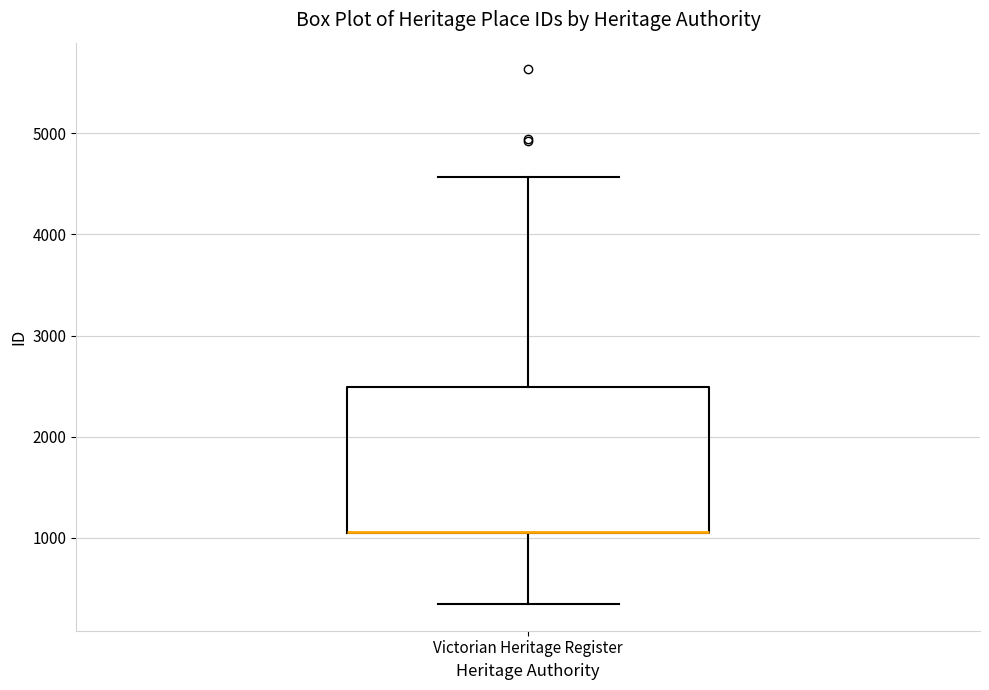

Read this box plot against the y-axis: the position of the median line, the range covered by the box, and the ends of both whiskers. The values are not printed on the chart, so give them approximately, as read against the axis.

median 1100 (drawn on the box's lower edge), box 1000 to 2500, whiskers 300 to 4600